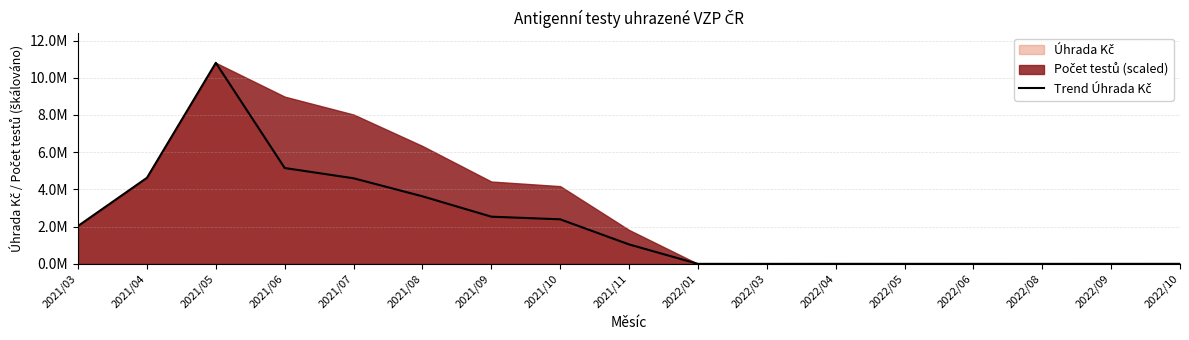

Which has a higher value, 2021/09 or 2022/09?

2021/09